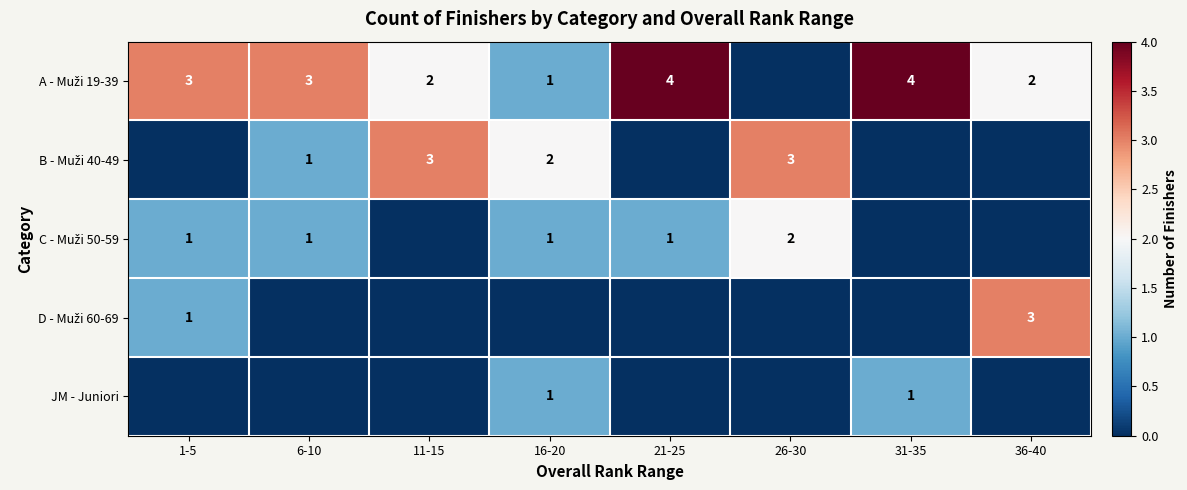

The value of C - Muži 50-59 at 31-35 is 0. True or false?

True